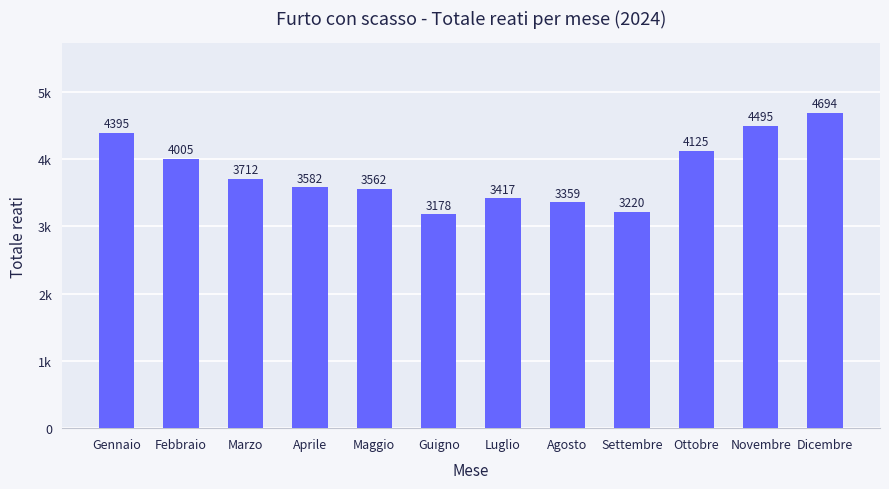

Does the chart contain any negative values?

No